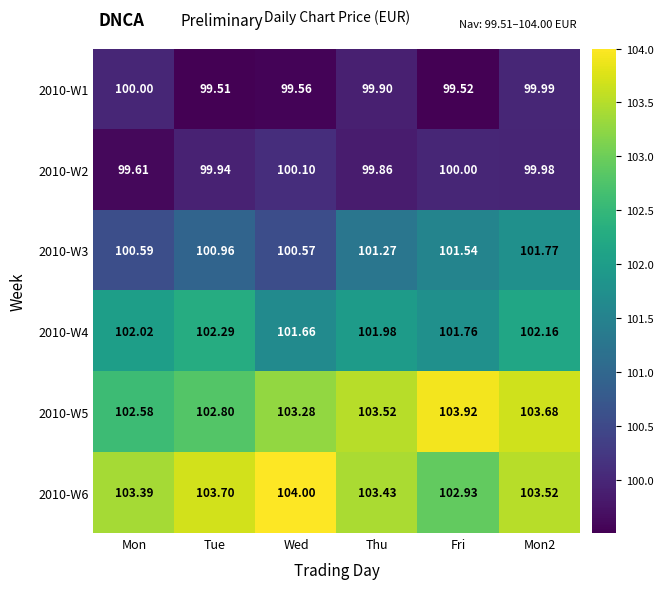

How many distinct data groups are displayed?

6